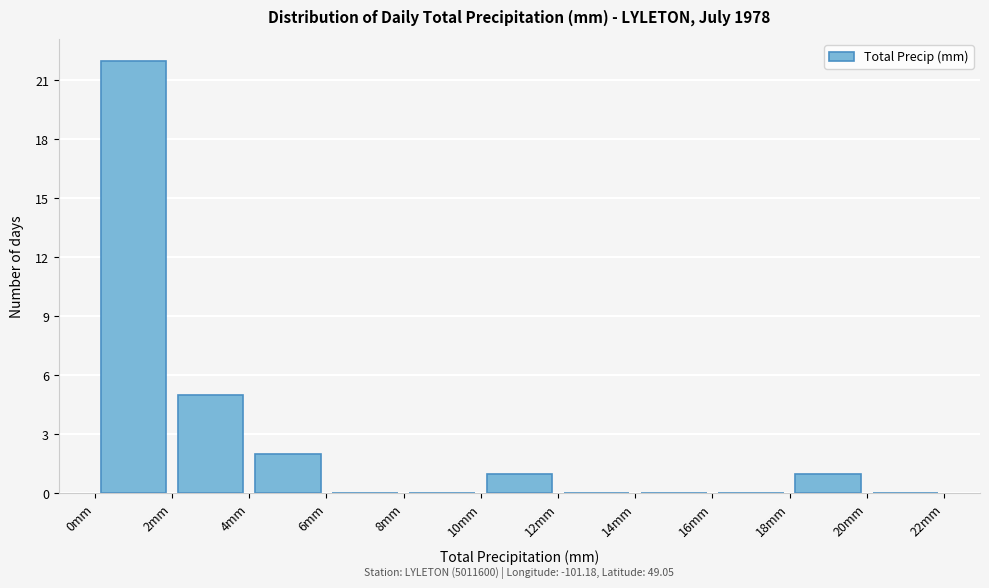

Over which range of the x-axis is the bar tallest?

0 to 2